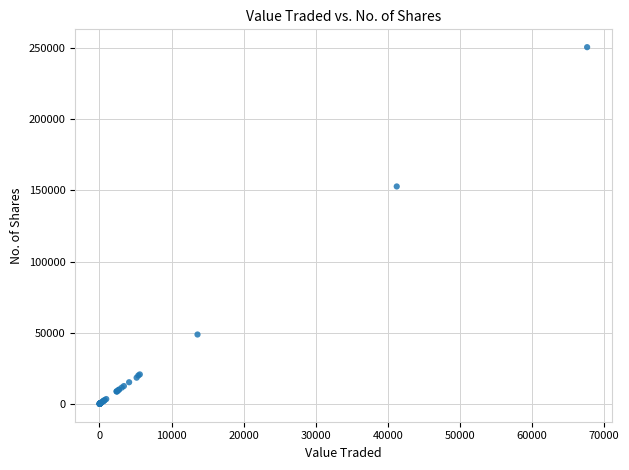

What Y value in the scatter plot is closest to 125286?

152722